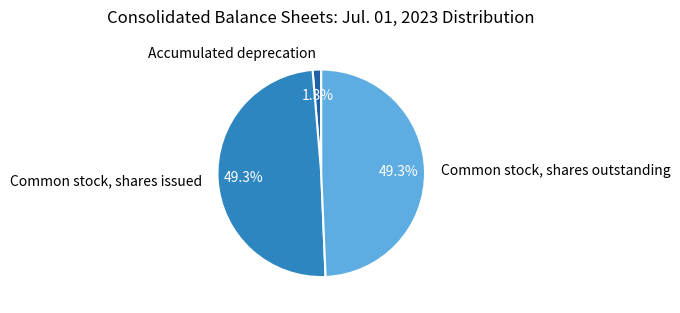

The Accumulated deprecation slice represents 10% of the pie. True or false?

False